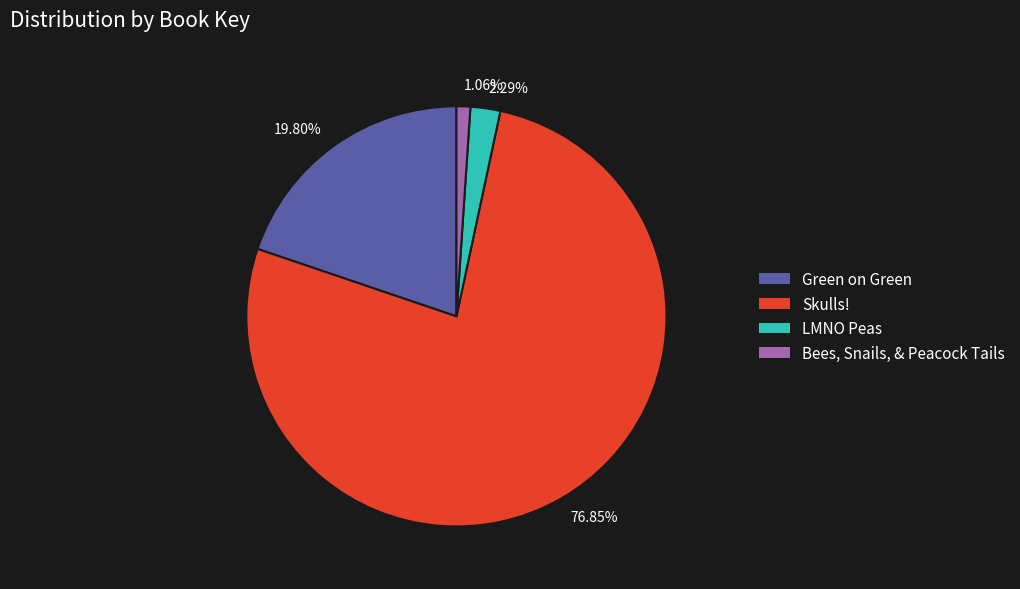

To the nearest percent, what is the difference between the largest and smallest slice percentages?

76%